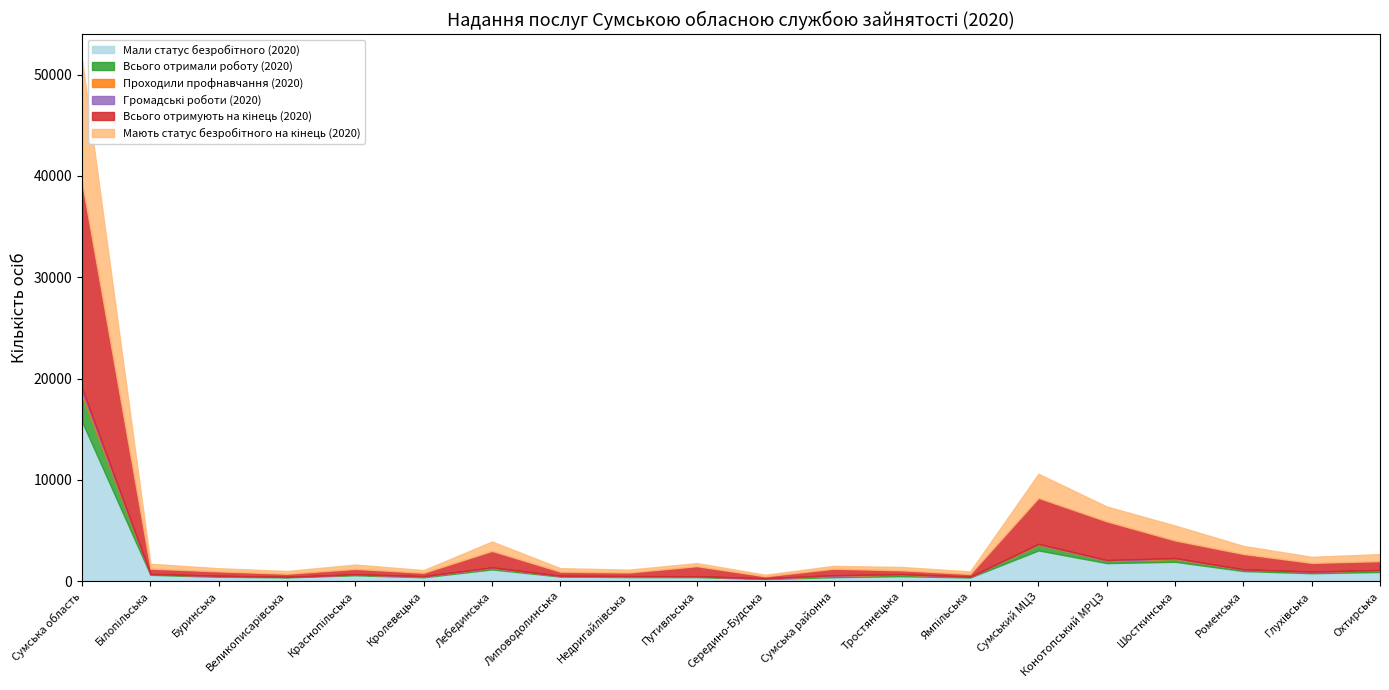

What position from the right is Тростянецька?

8